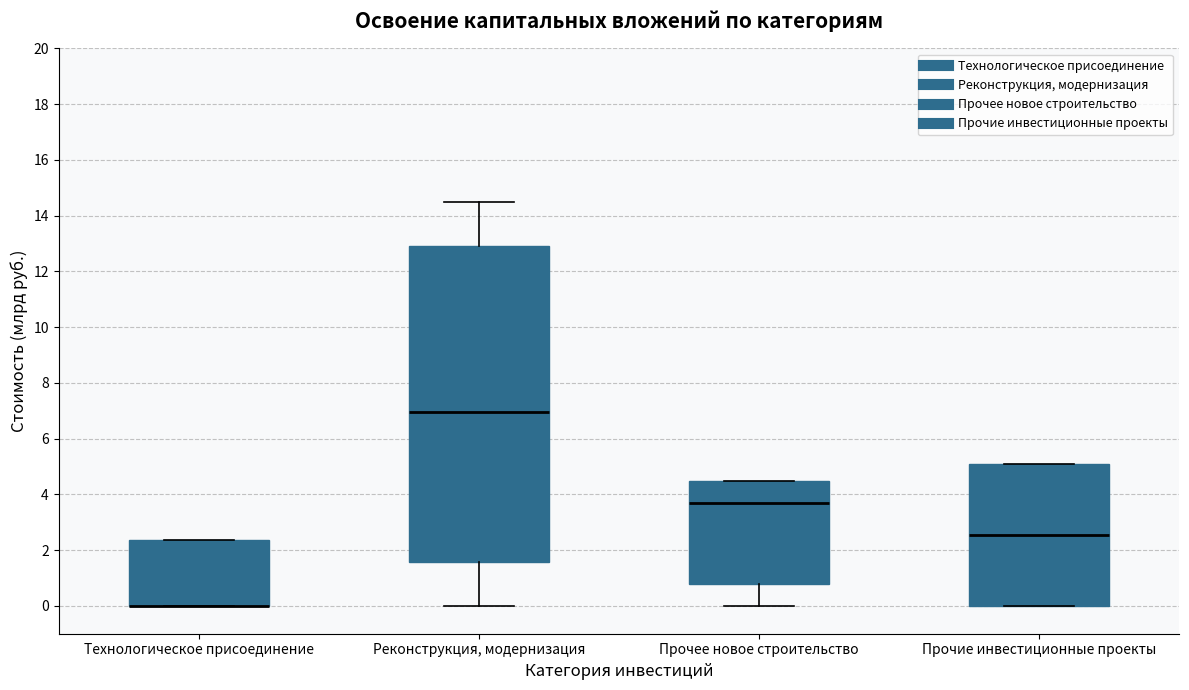

Comparing the boxes themselves (not the whiskers), which one is the tallest?

Реконструкция, модернизация